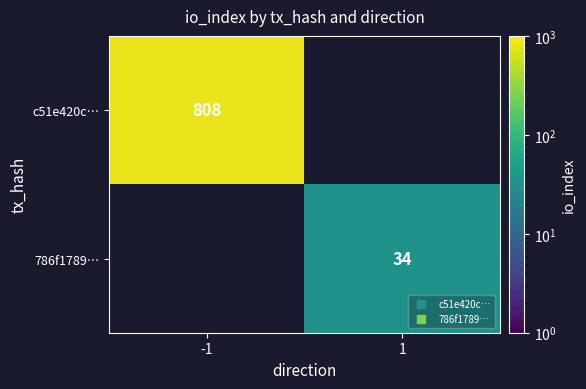

Which has a higher value, 1 or -1?

-1